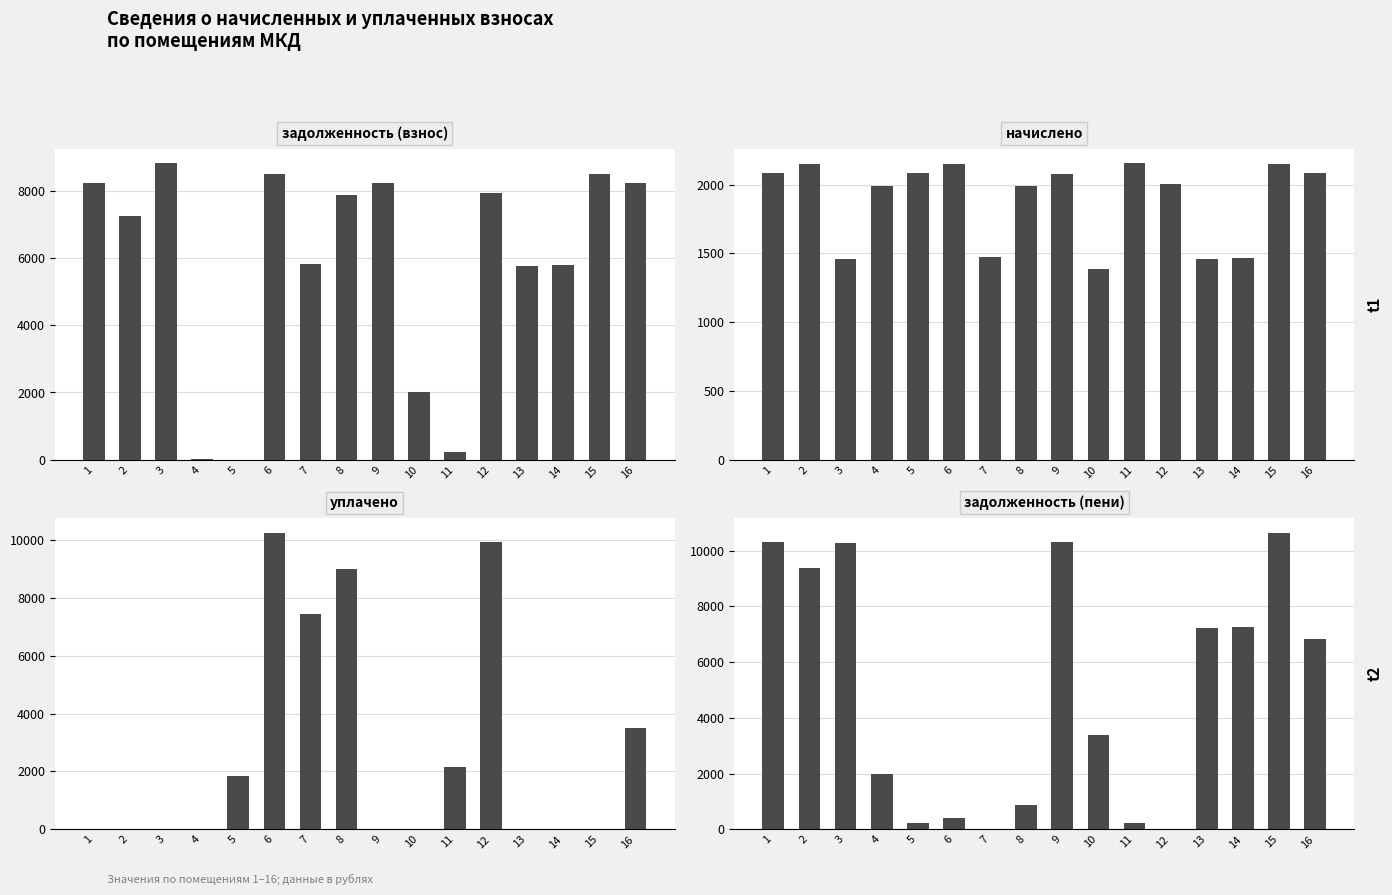

Reading left to right, extract all data points from this chart.

задолженность (взнос): 1=8236.8	2=7236.4	3=8809.2	4=8.5	5=0.0	6=8486.4	7=5817.6	8=7872.0	9=8217.6	10=2000.7	11=234.9	12=7929.6	13=5760.0	14=5779.2	15=8486.4	16=8236.8
начислено: 1=2084.9	2=2148.1	3=1458.0	4=1992.6	5=2084.9	6=2148.1	7=1472.6	8=1992.6	9=2080.1	10=1385.1	11=2153.0	12=2007.2	13=1458.0	14=1462.9	15=2148.1	16=2084.9
уплачено: 1=0.0	2=0.0	3=0.0	4=0.0	5=1848.0	6=10239.0	7=7455.8	8=9000.0	9=0.0	10=0.0	11=2148.9	12=9927.6	13=0.0	14=0.0	15=0.0	16=3501.0
задолженность (пени): 1=10321.7	2=9384.5	3=10267.2	4=2001.1	5=234.5	6=395.5	7=0.0	8=864.6	9=10297.7	10=3385.8	11=239.0	12=9.2	13=7218.0	14=7242.1	15=10634.5	16=6820.7